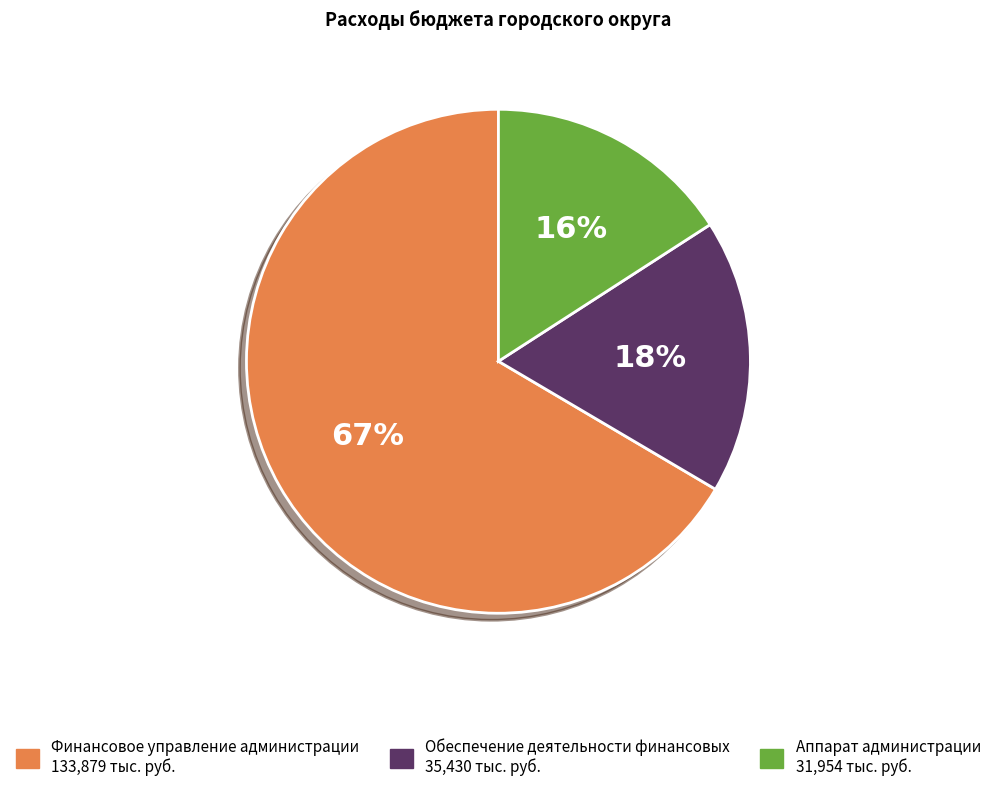

Rank the categories by value from lowest to highest.

Аппарат администрации, Обеспечение деятельности финансовых, Финансовое управление администрации